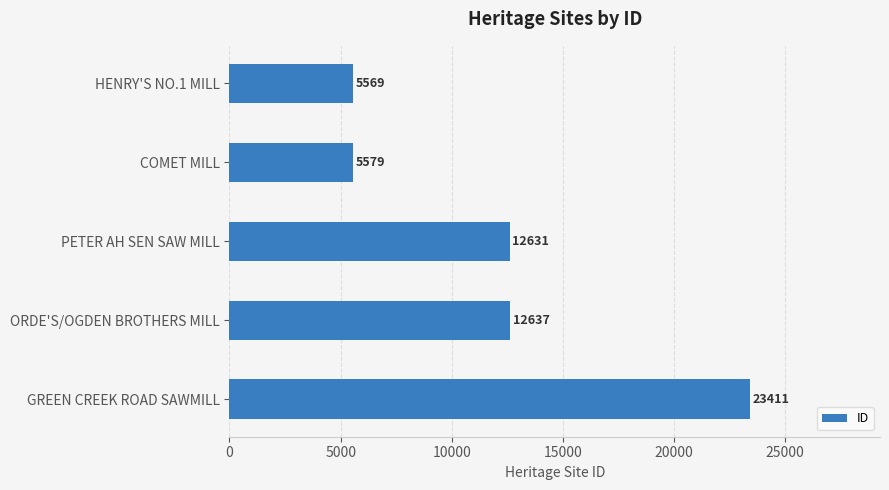

Between HENRY'S NO.1 MILL and ORDE'S/OGDEN BROTHERS MILL, which is larger?

ORDE'S/OGDEN BROTHERS MILL